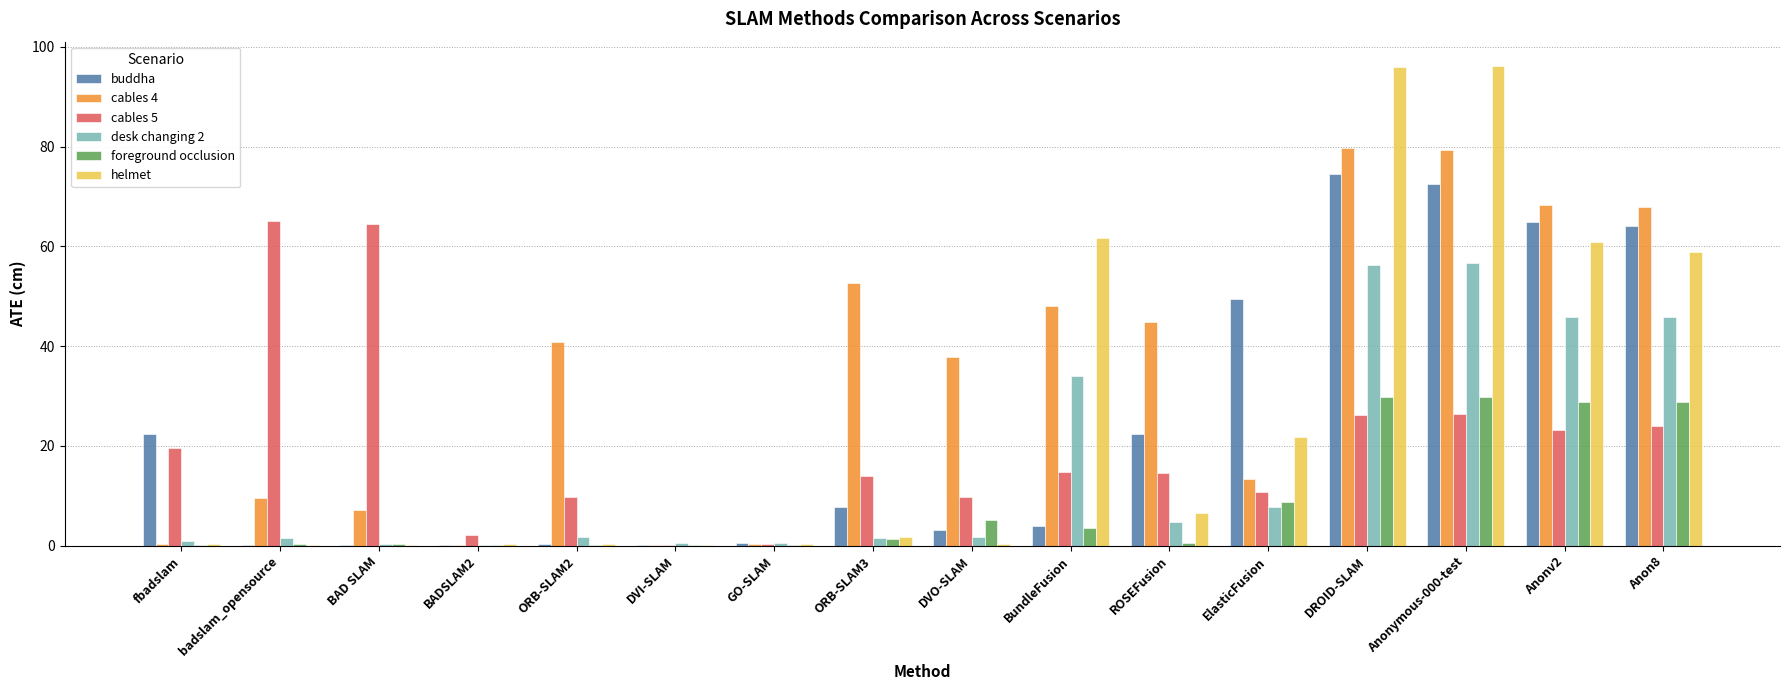

What is the difference between the cables 4 values at ORB-SLAM3 and Anon8?

15.1